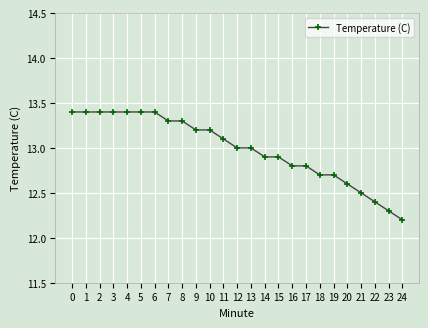

What is the difference between the values at 13 and 6?

0.4